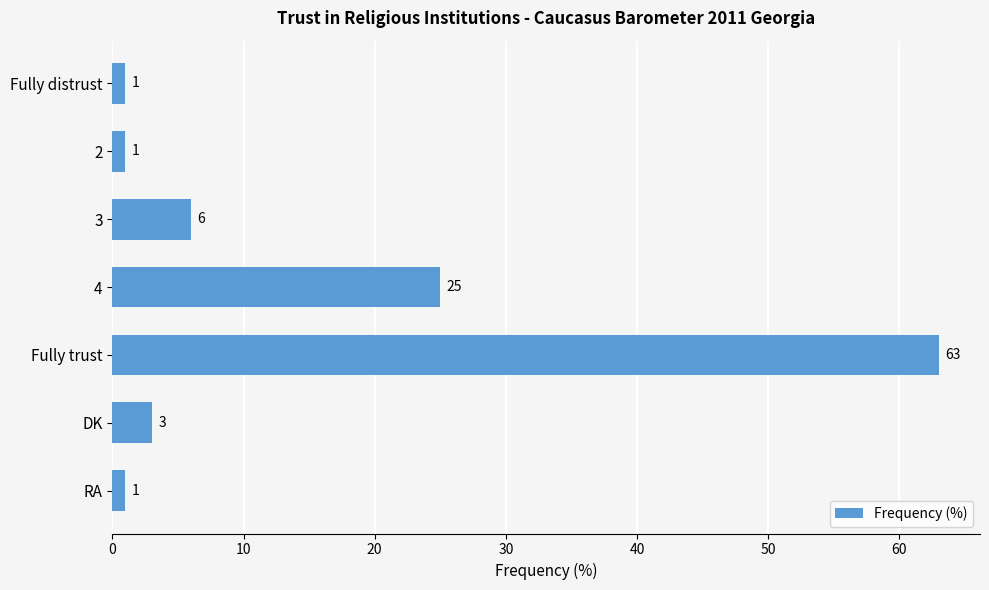

What position from the top is Fully distrust?

1